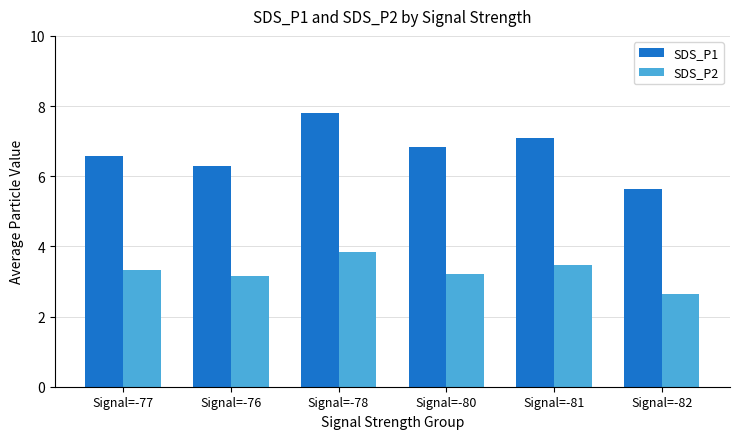

At how many categories does at least one series exceed 3?

6